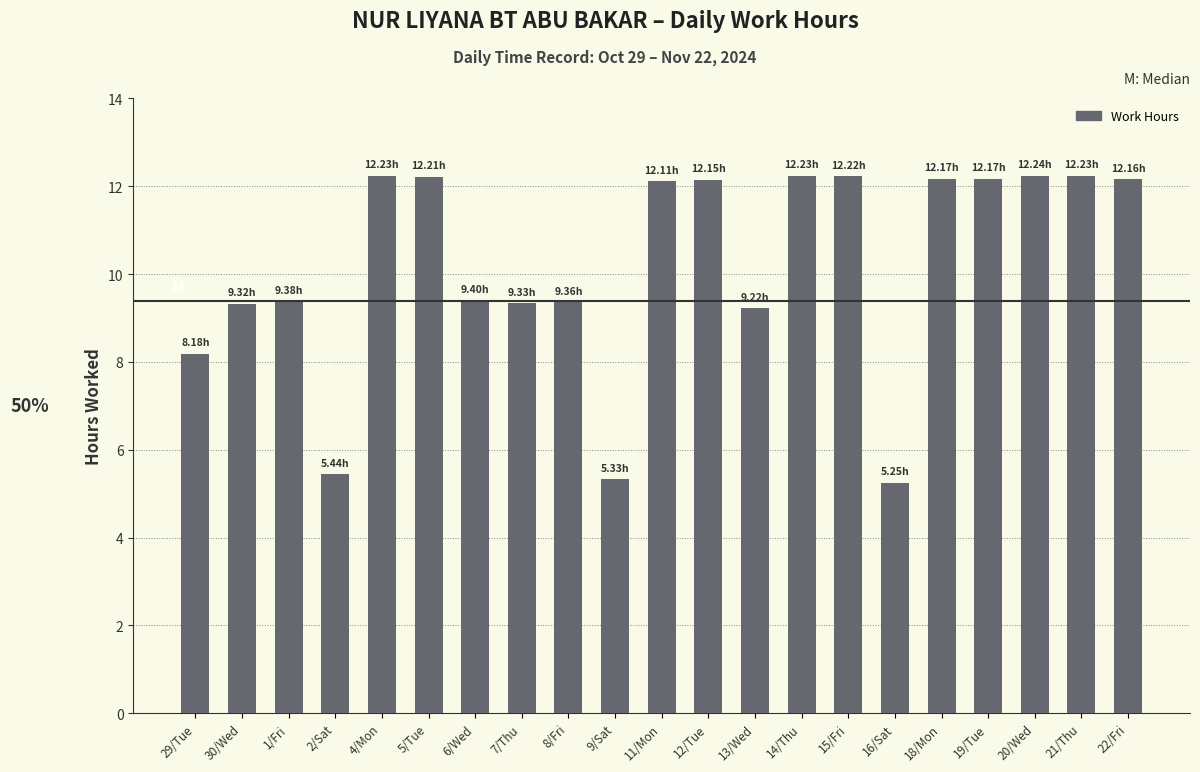

True or false: the data shows 18.3 at 20/Wed.

False